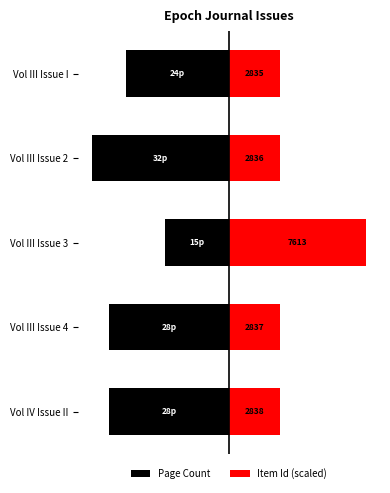

Are the bars horizontal?

Yes